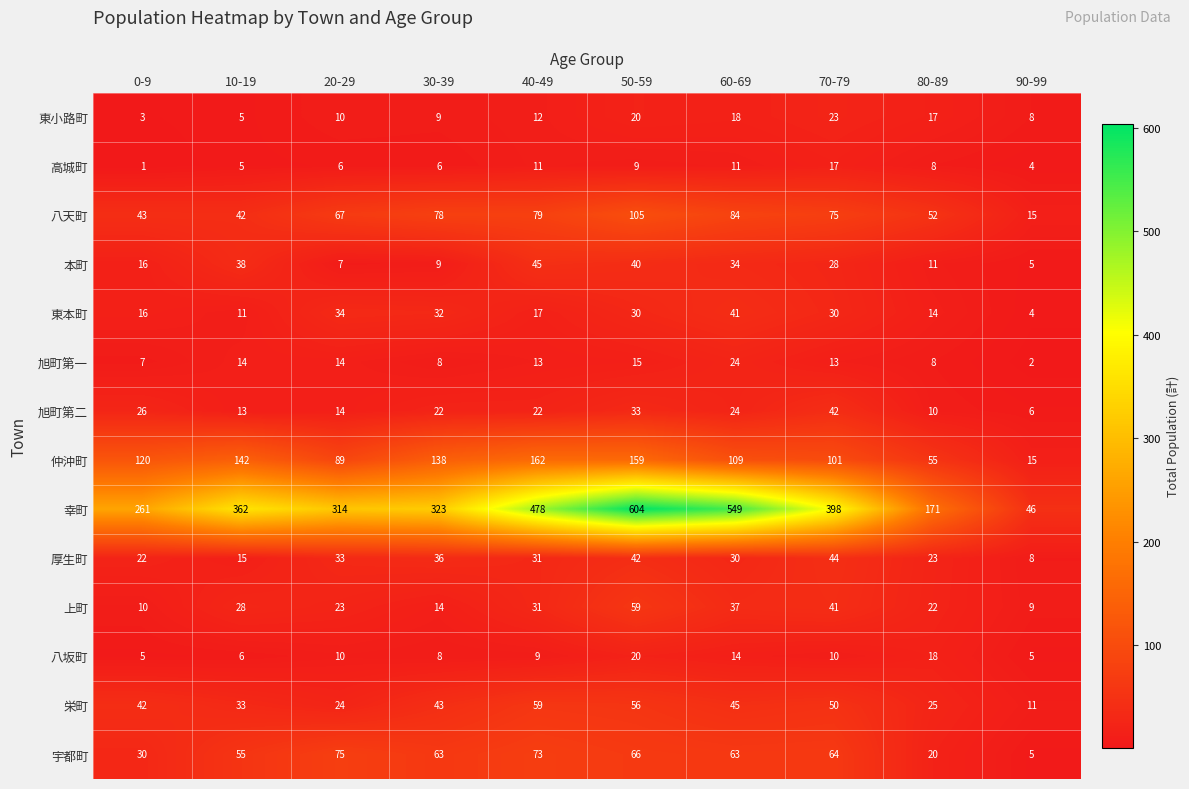

True or false: 厚生町 has a value of 44 at 70-79.

True